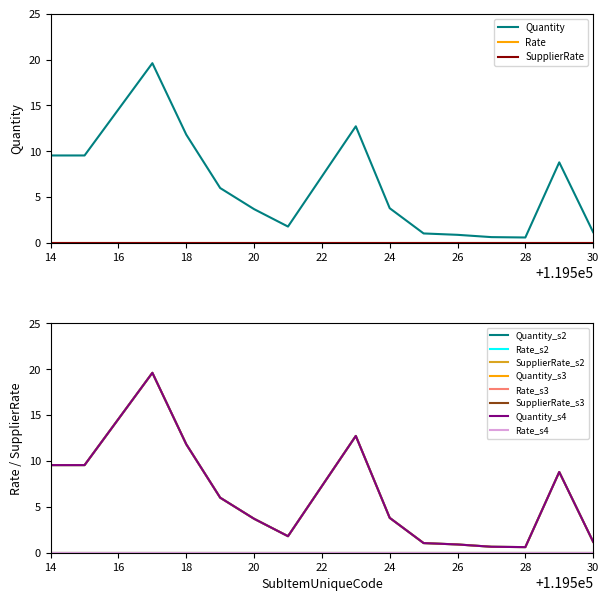

True or false: SupplierRate has more than 0 interior local peaks.

False